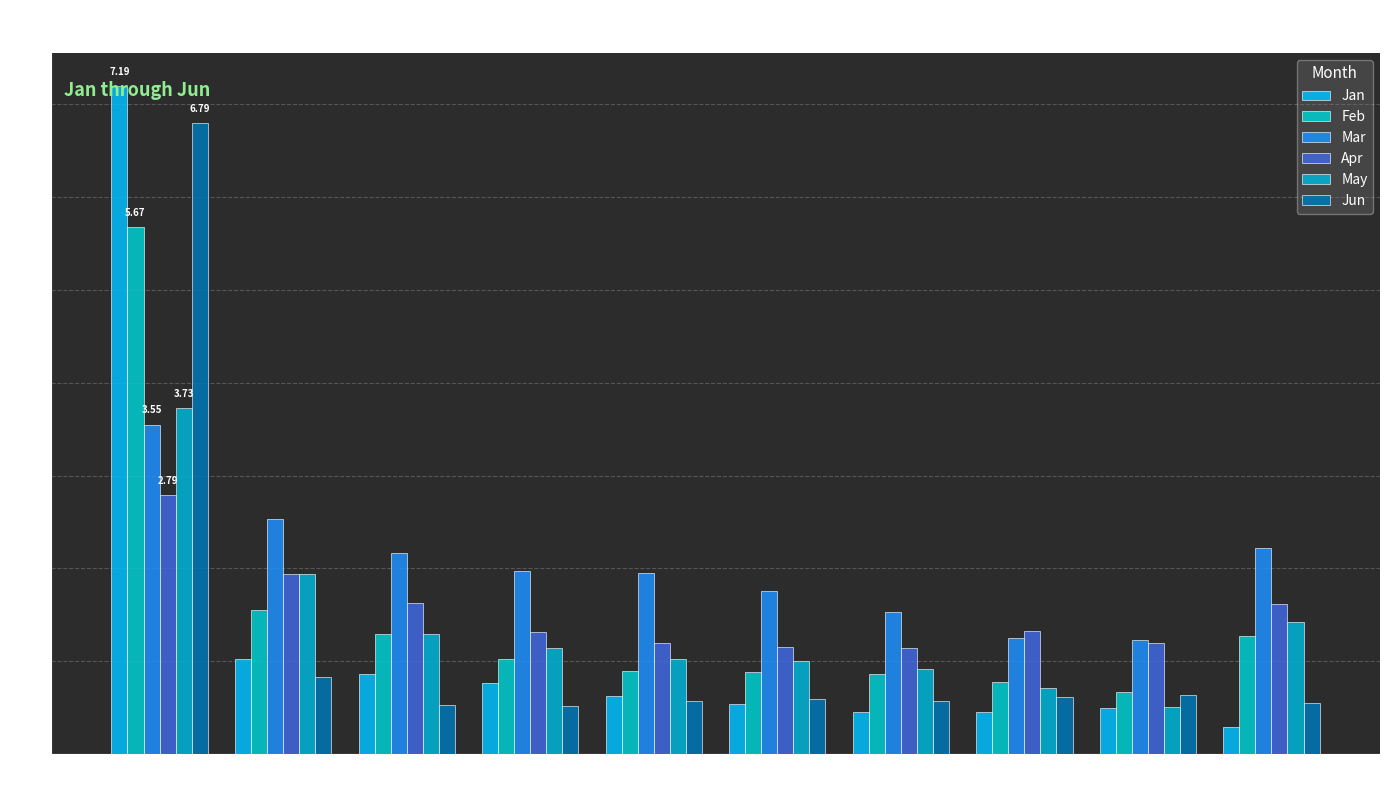

Between pct55 and pct75, which series saw the biggest shift?

Mar